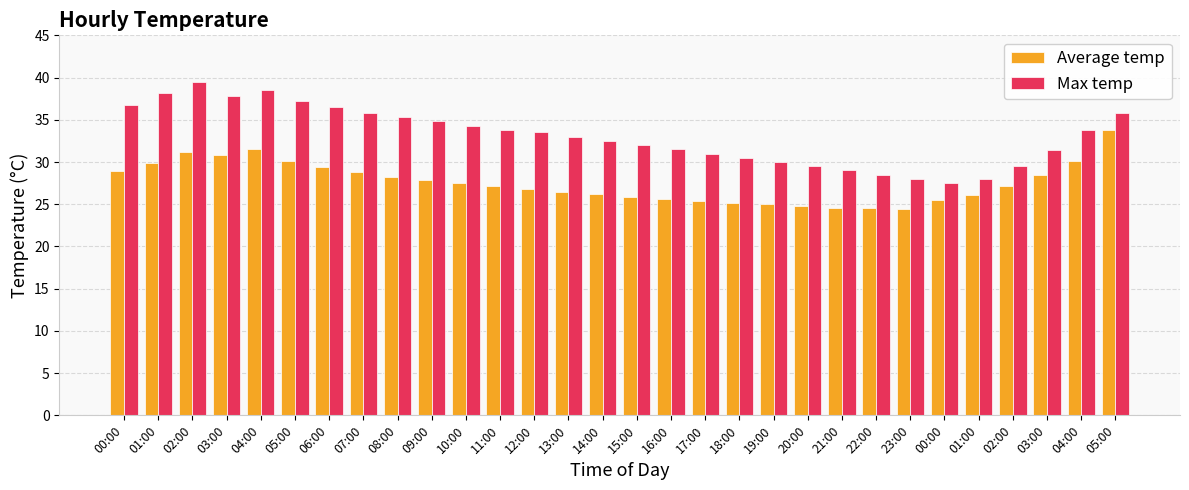

Which has a higher value, 03:00 or 19:00?

03:00